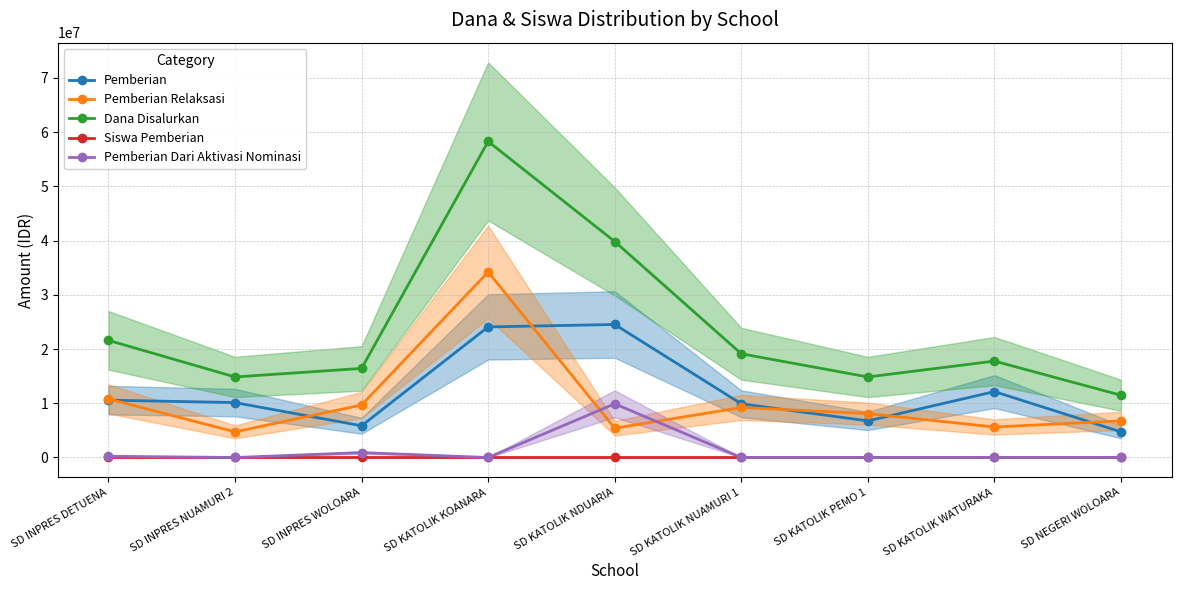

What is the label of the 2nd point from the left?

SD INPRES NUAMURI 2